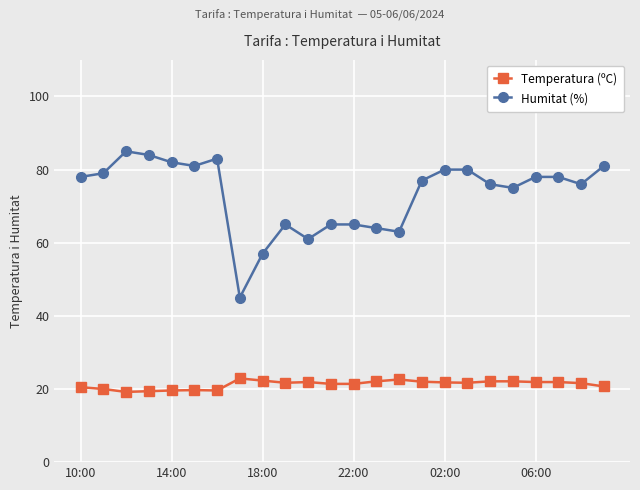

True or false: Temperatura (ºC) and Humitat (%) cross at least once.

False